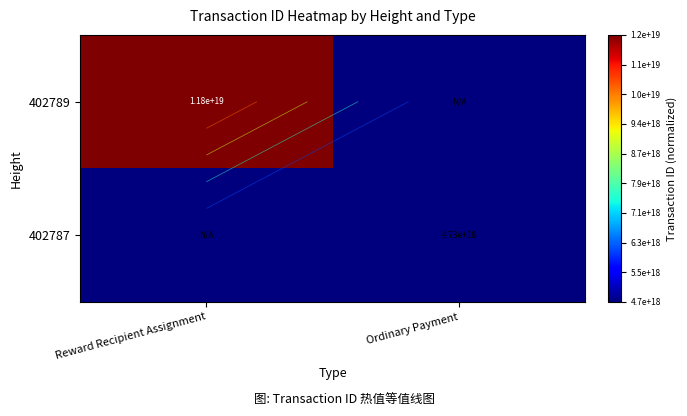

What is the total value across all series at Reward Recipient Assignment?

1